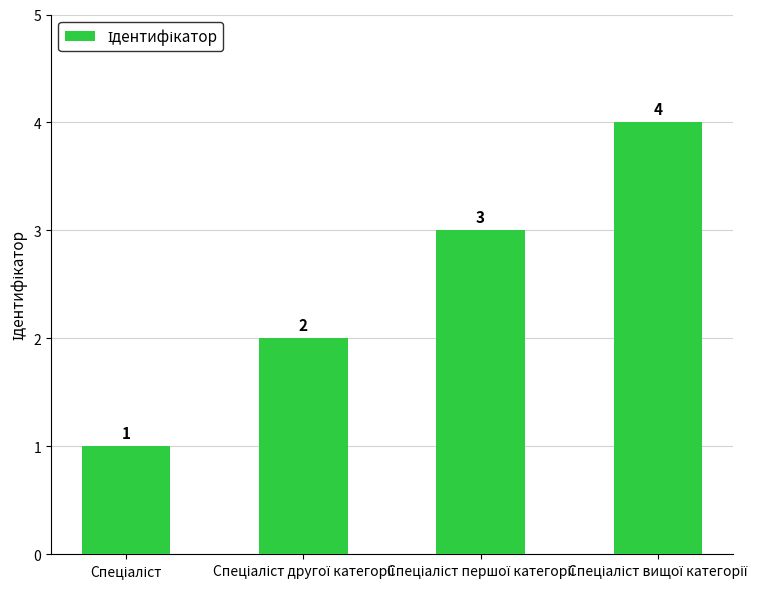

What is the sum of all values?

10